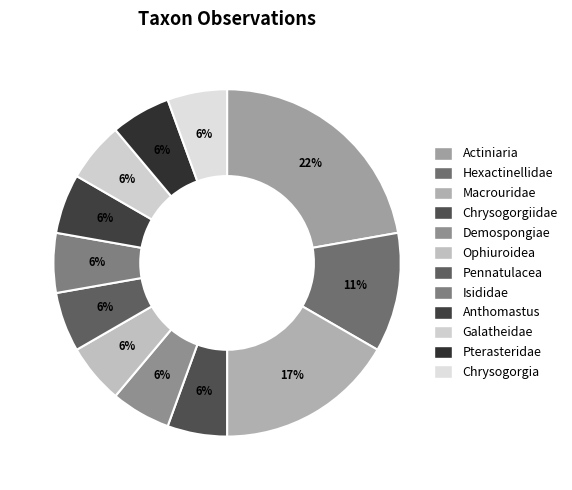

Which has a higher value, Chrysogorgia or Demospongiae?

Chrysogorgia